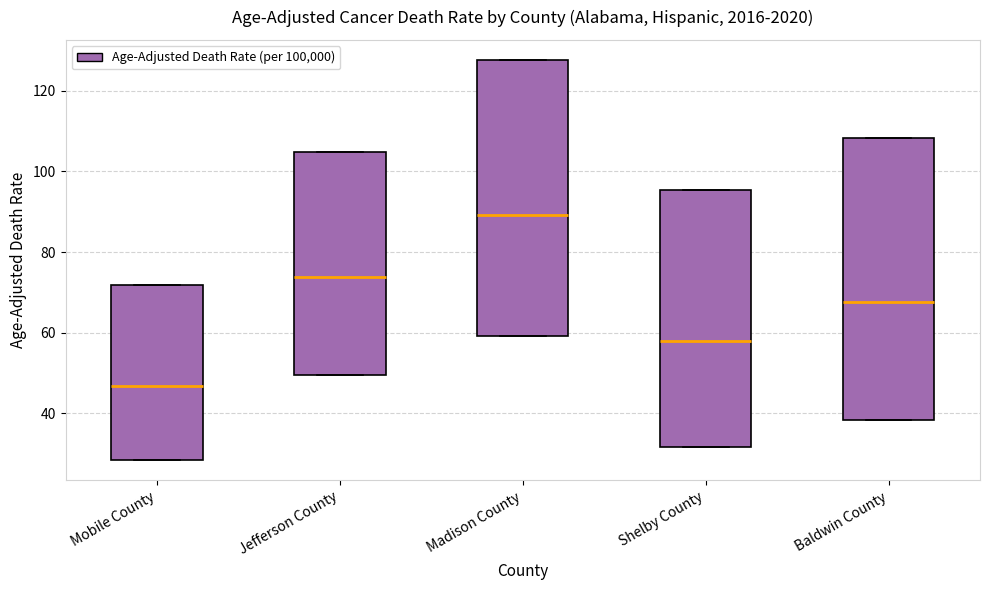

Reading left to right, transcribe this box plot: for each box, give where its median line is, the range the box spans, and where its two whiskers end, as read against the y-axis. The values are not printed on the chart, so give them approximately, as read against the axis.

Mobile County: median 46, box 28 to 72, whiskers 28 to 72
Jefferson County: median 74, box 50 to 104, whiskers 50 to 104
Madison County: median 90, box 60 to 128, whiskers 60 to 128
Shelby County: median 58, box 32 to 96, whiskers 32 to 96
Baldwin County: median 68, box 38 to 108, whiskers 38 to 108